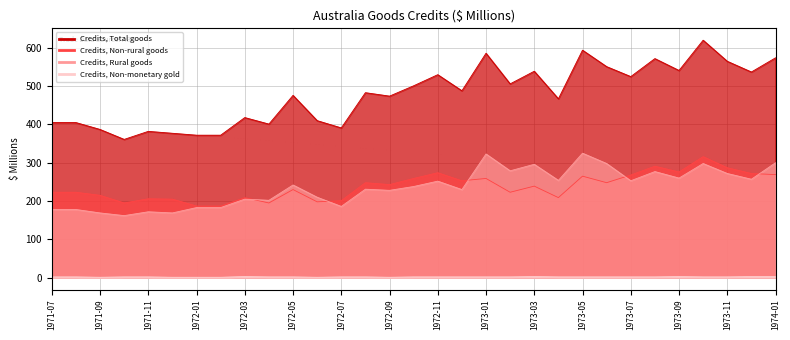

At which label does Credits, Rural goods reach its minimum?

1971-10